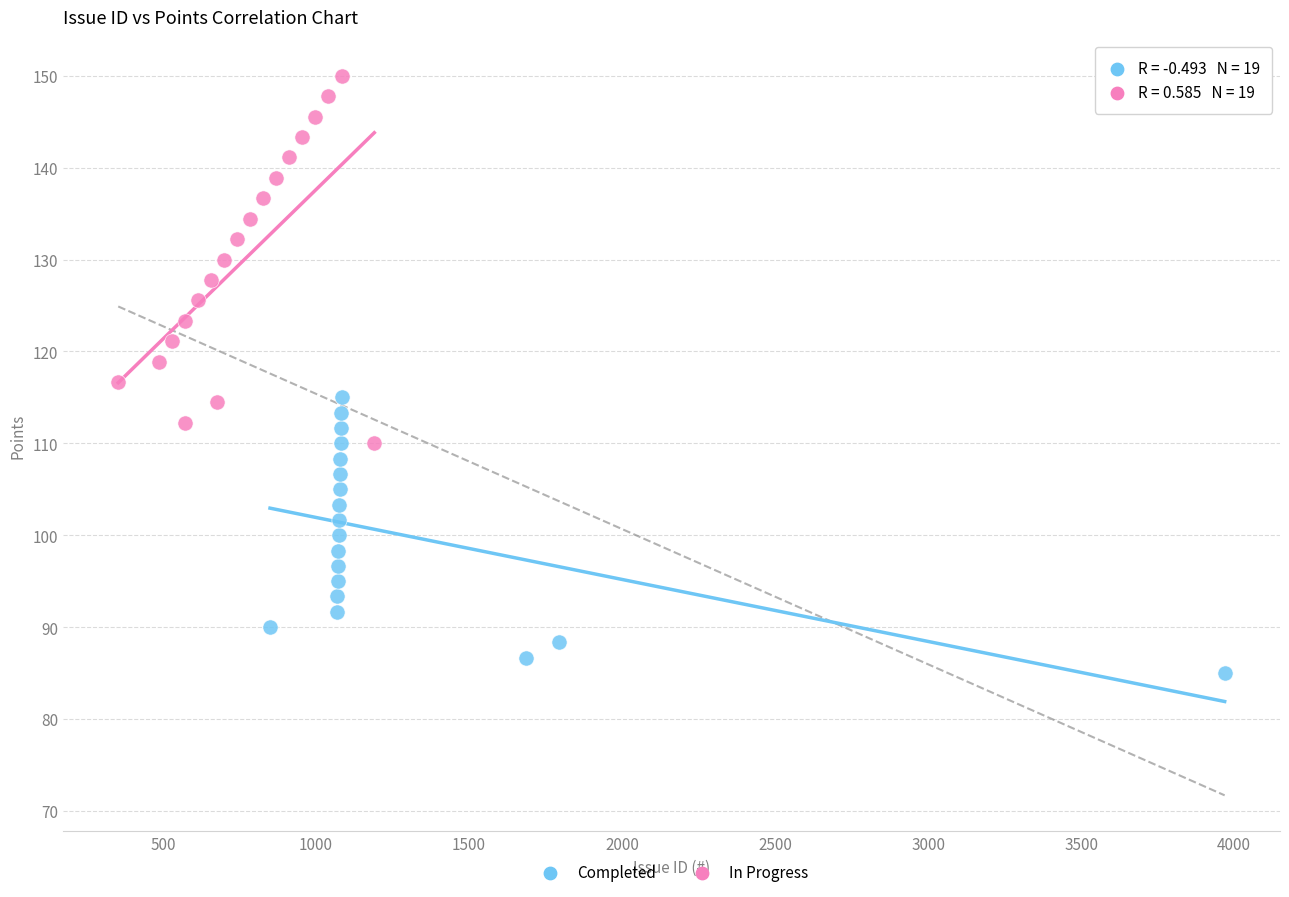

Which series reaches the minimum Y coordinate?

Completed